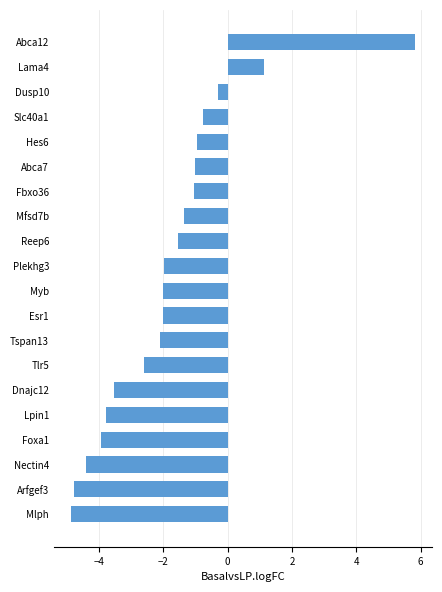

Reading bottom to top, what are all the values shown in this chart?

Mlph=-4.9	Arfgef3=-4.8	Nectin4=-4.4	Foxa1=-4.0	Lpin1=-3.8	Dnajc12=-3.5	Tlr5=-2.6	Tspan13=-2.1	Esr1=-2.0	Myb=-2.0	Plekhg3=-2.0	Reep6=-1.5	Mfsd7b=-1.4	Fbxo36=-1.0	Abca7=-1.0	Hes6=-1.0	Slc40a1=-0.8	Dusp10=-0.3	Lama4=1.1	Abca12=5.8